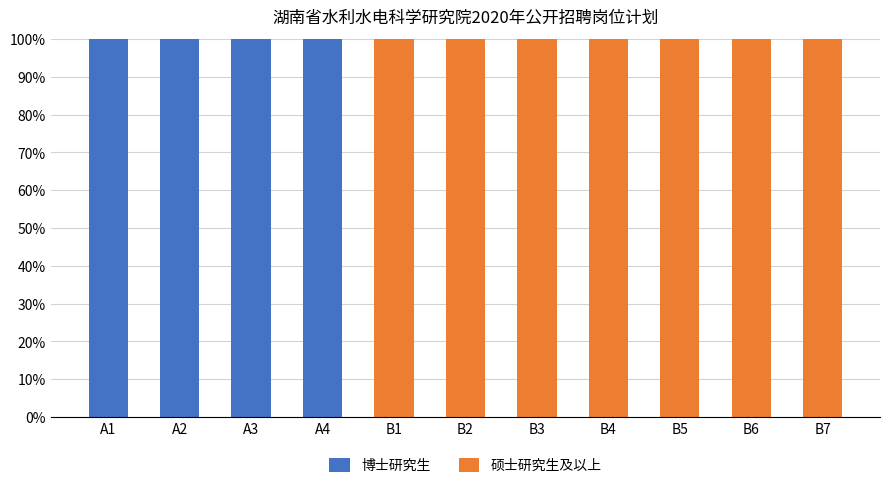

Is it true that 博士研究生 equals 0 at B4?

True